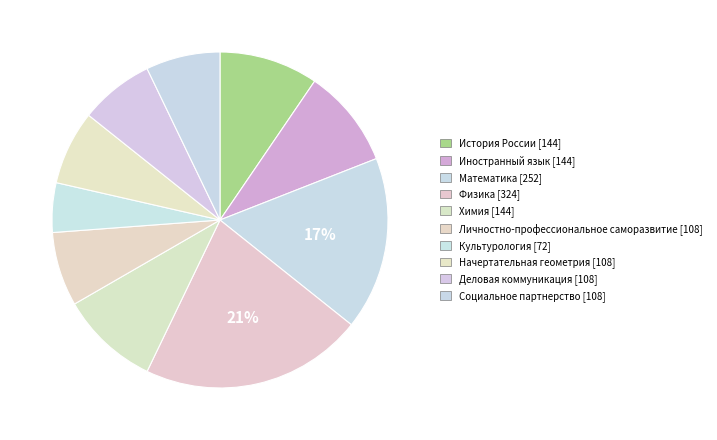

Which has a higher value, Культурология or Социальное партнерство?

Социальное партнерство